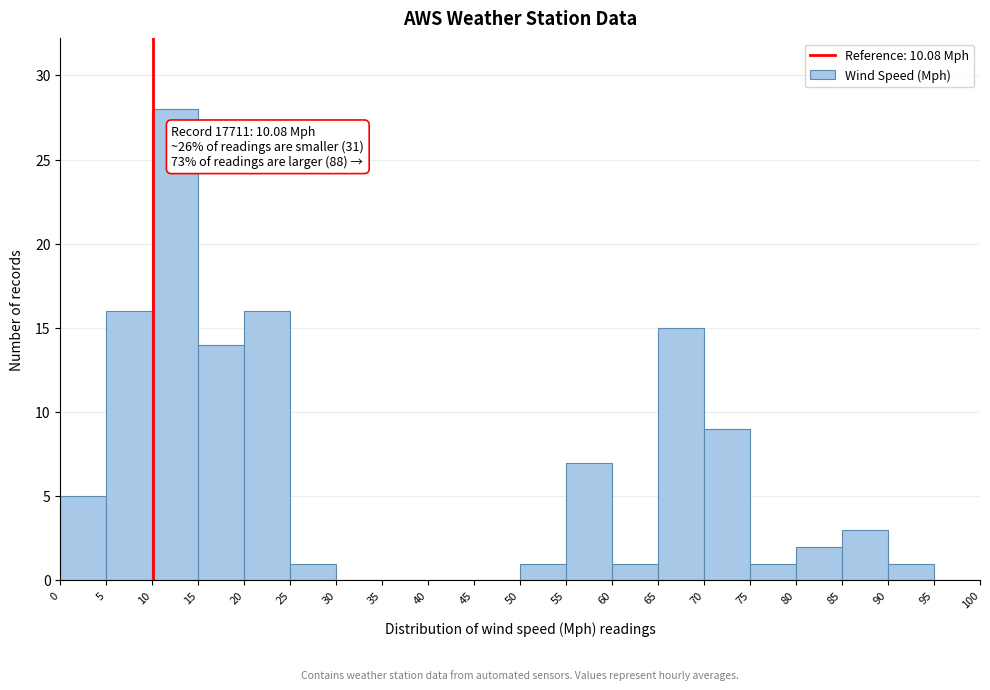

Which range on the x-axis has the tallest bar?

10 to 15